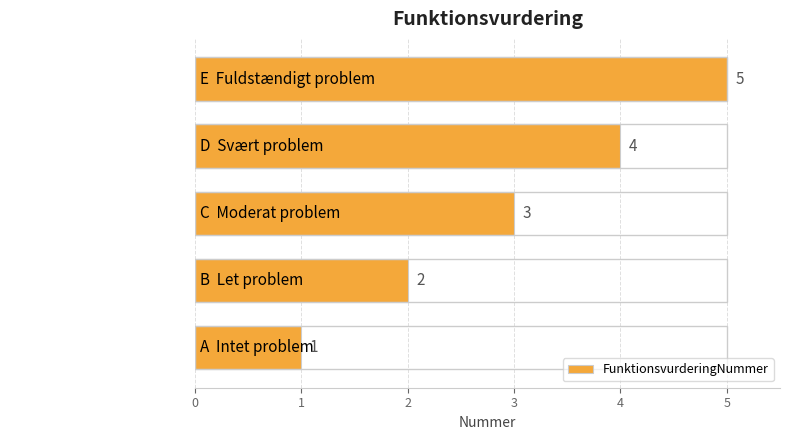

Rank the categories by value from lowest to highest.

A  Intet problem, B  Let problem, C  Moderat problem, D  Svært problem, E  Fuldstændigt problem